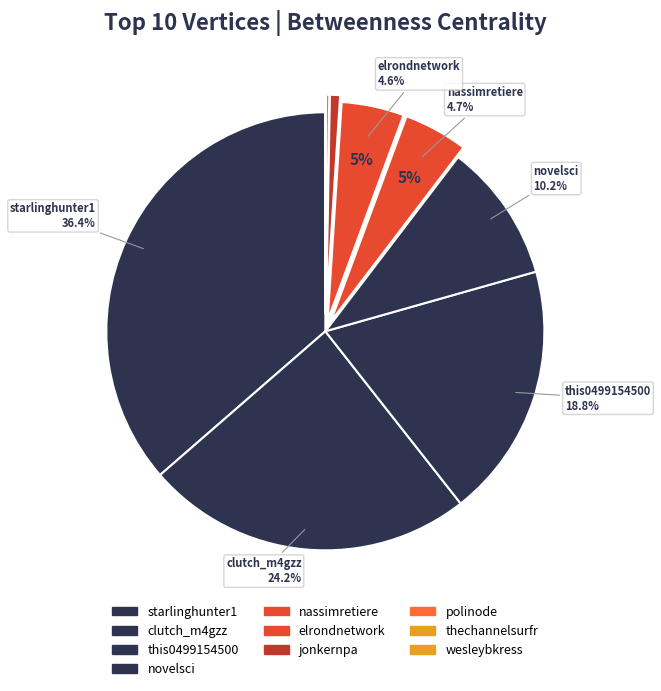

Do elrondnetwork and jonkernpa together represent more than half of the pie?

No